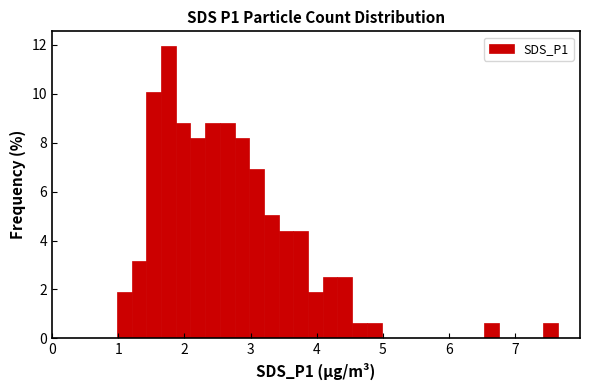

Read against the x-axis, roughly where is the centre of the tallest bar?

1.8